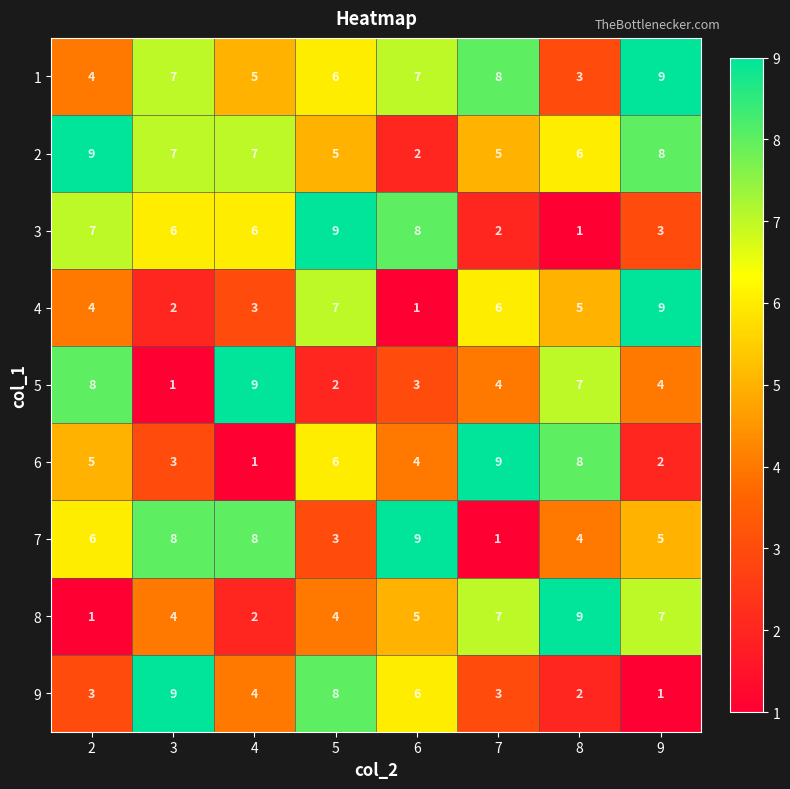

What is the difference between the highest and lowest values at 9?

8